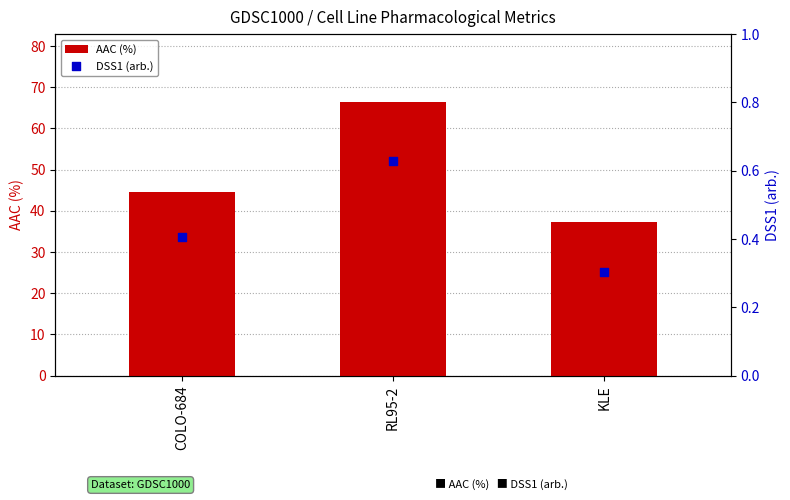

What are all the series names shown in the legend?

AAC (%), DSS1 (arb.)